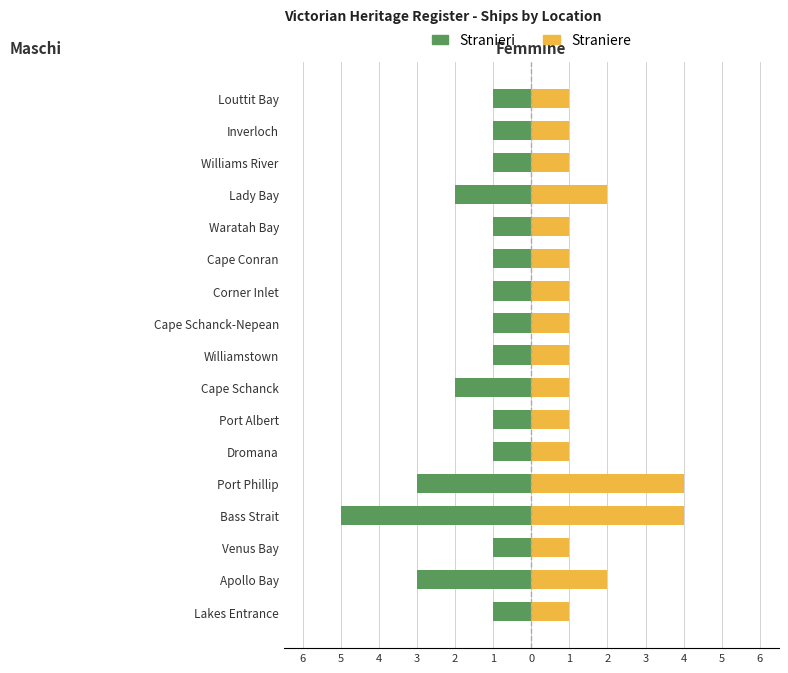

What is the total value across all series at Port Phillip?

1